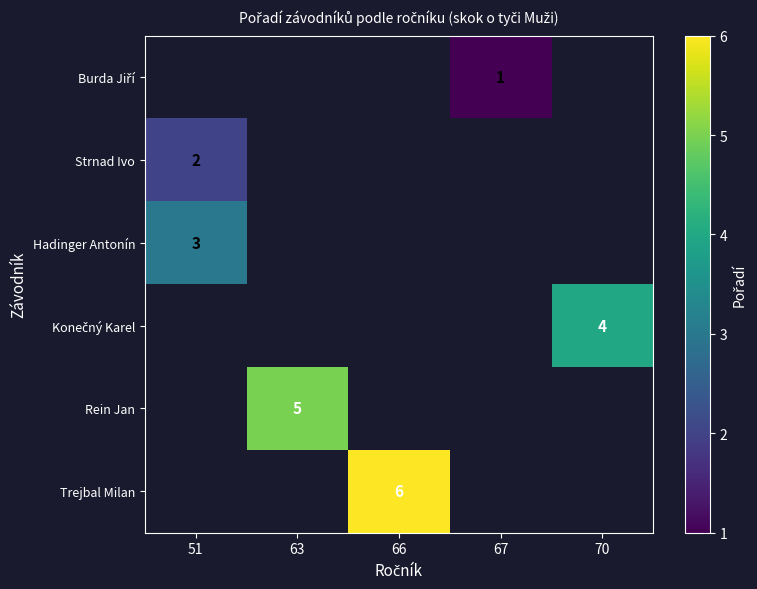

Between 70 and 63, which is larger?

63